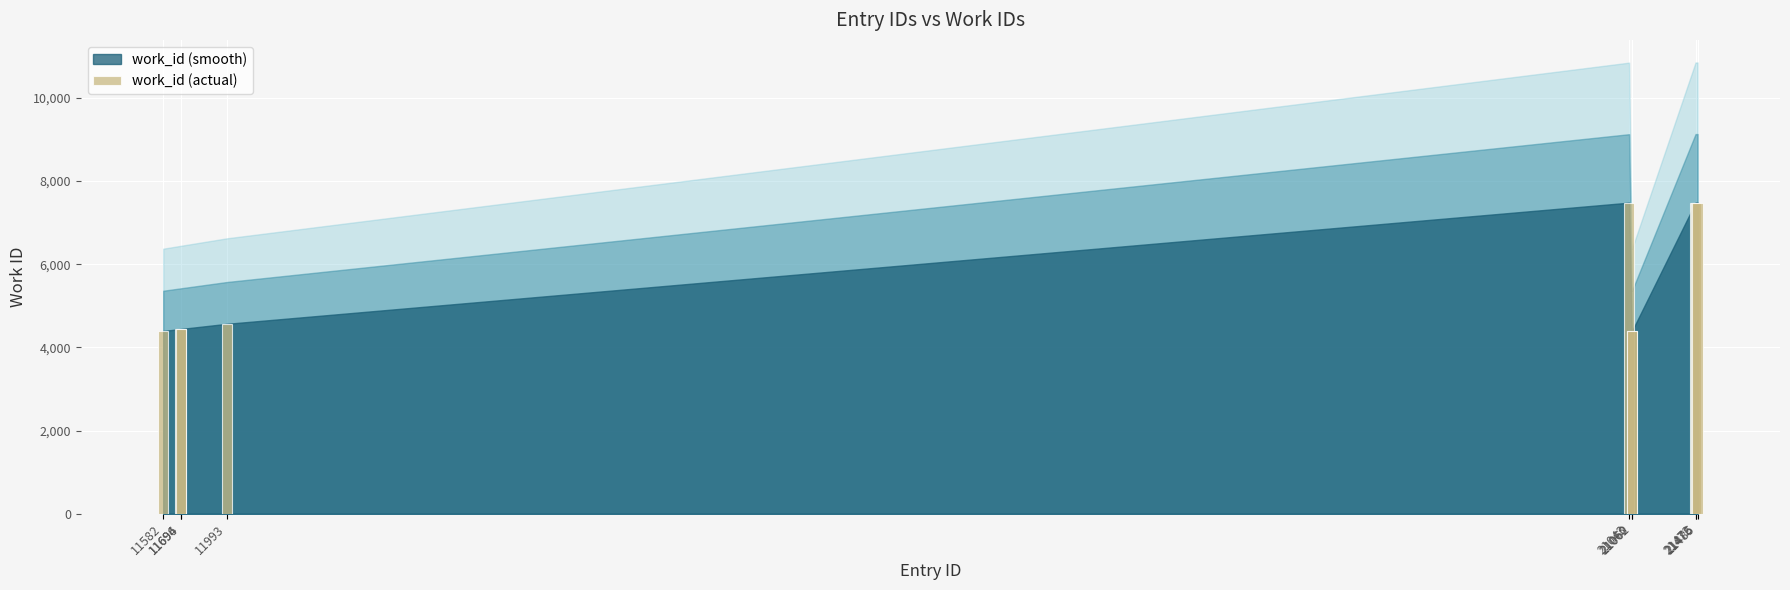

Which has a higher value, 21062 or 21476?

21476